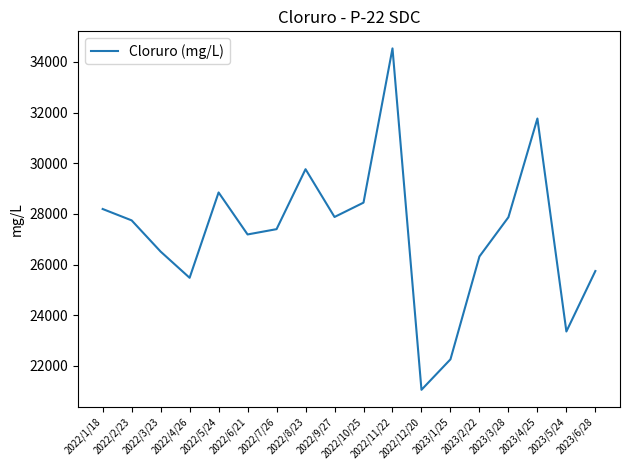

What is the difference between the maximum and minimum values?

13476.9